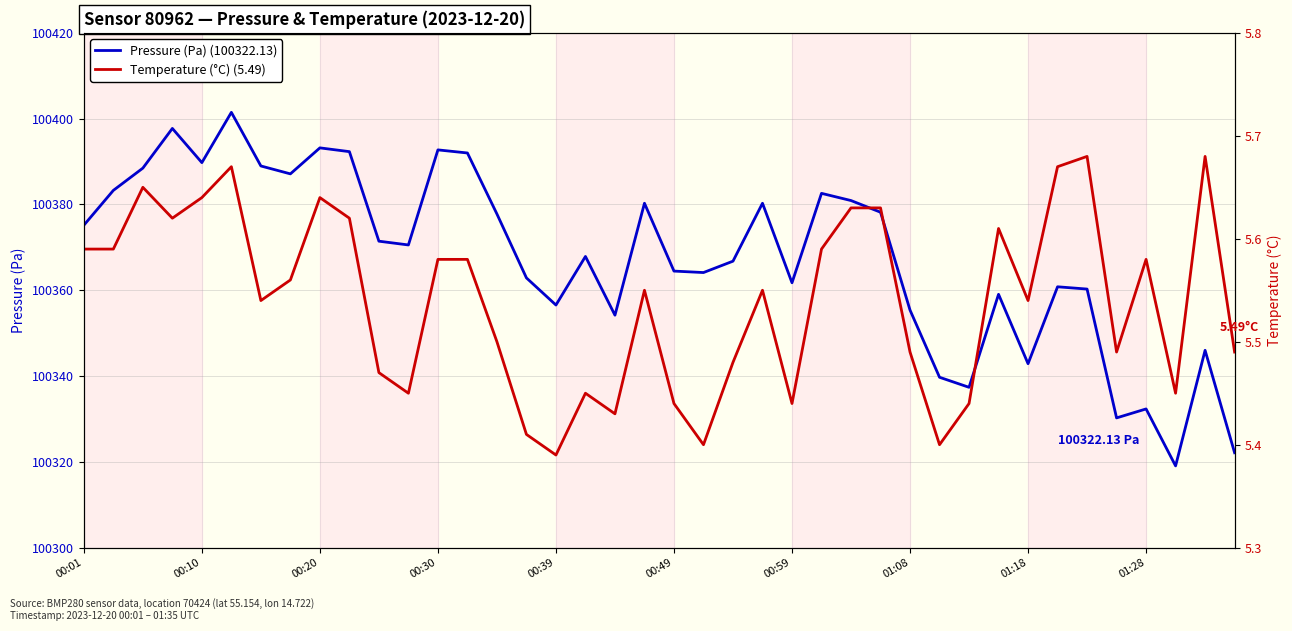

True or false: Pressure (Pa) (100322.13) and Temperature (°C) (5.49) cross at least once.

False